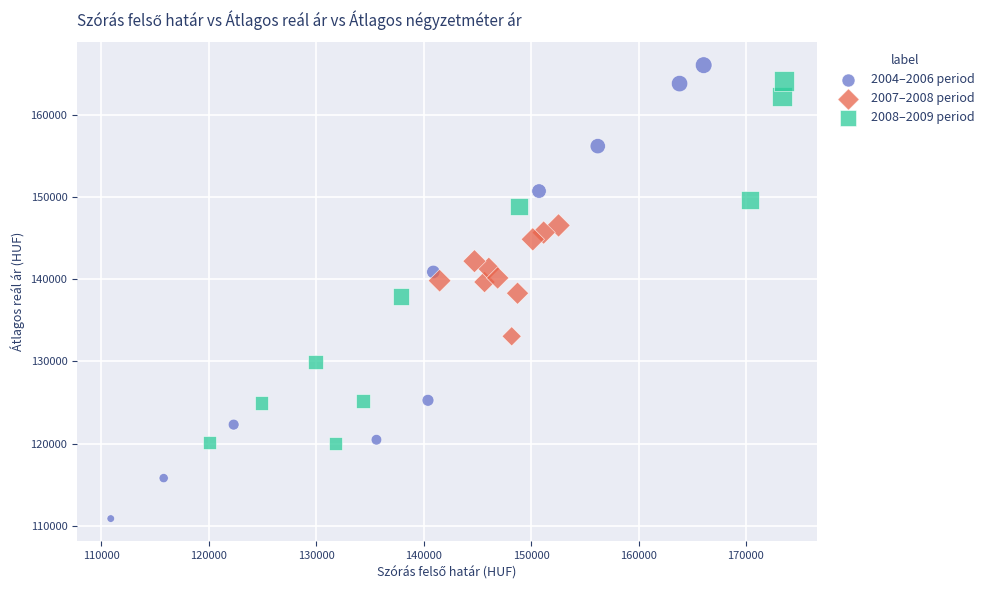

Which series has the widest spread of Y values?

2004–2006 period